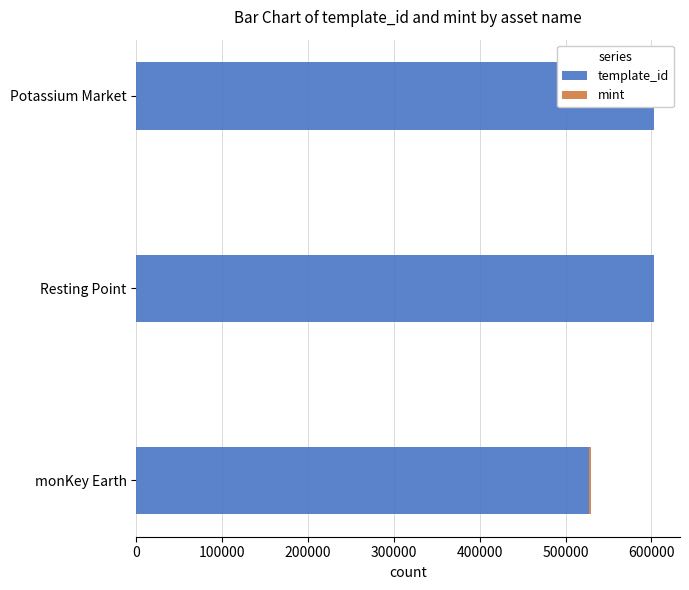

Is the value of mint at Potassium Market greater than the value of template_id at Resting Point?

No